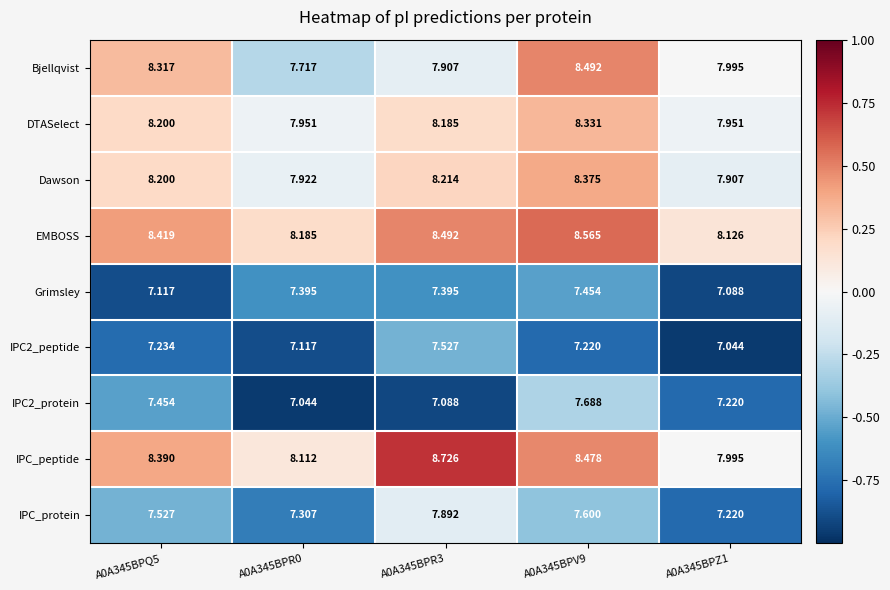

Which series has the largest total across all categories?

EMBOSS